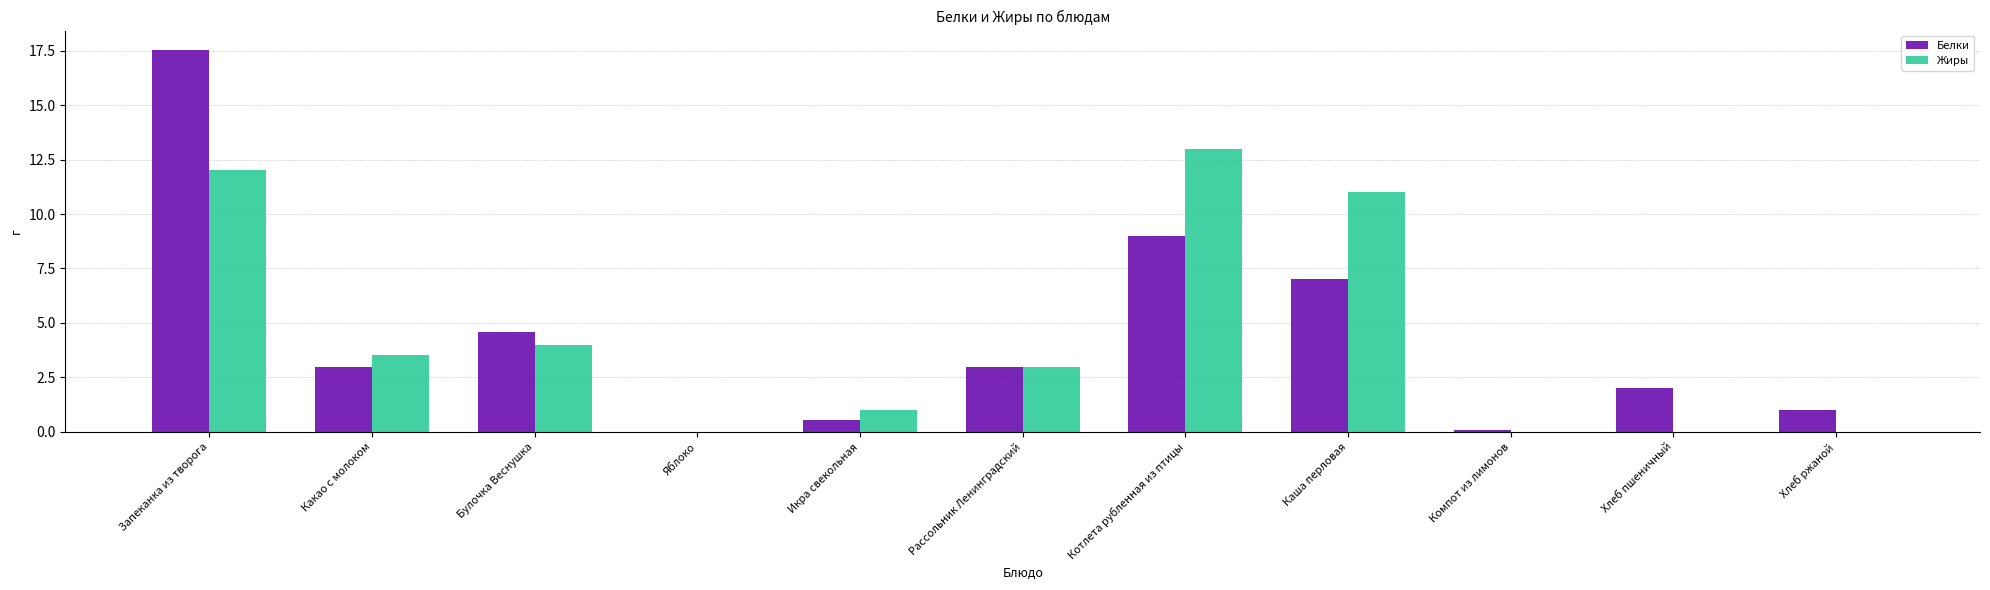

At which category is the sum across all series the highest?

Запеканка из творога